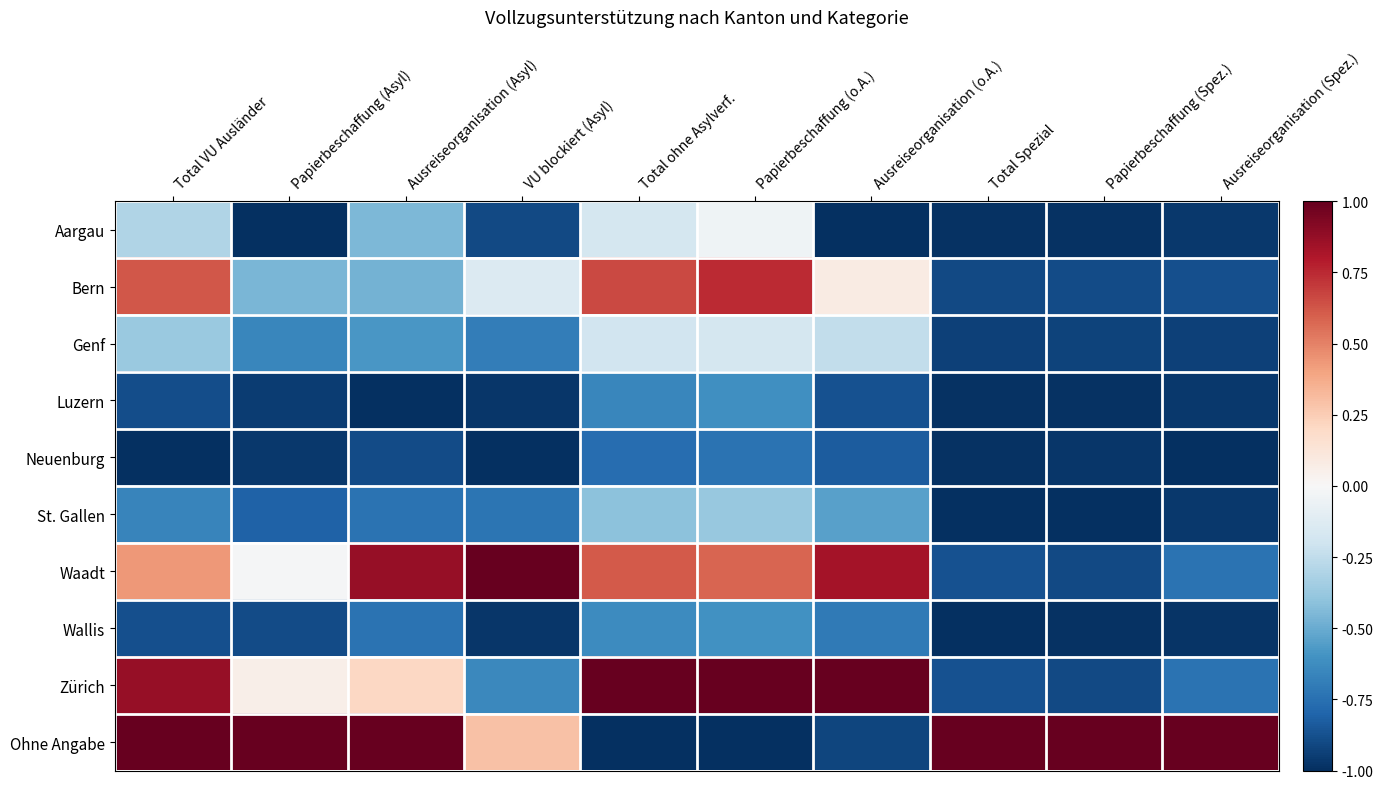

At Papierbeschaffung (Spez.), list the series in order from largest to smallest.

Ohne Angabe, Bern, Zürich, Waadt, Genf, Neuenburg, Aargau, Luzern, Wallis, St. Gallen